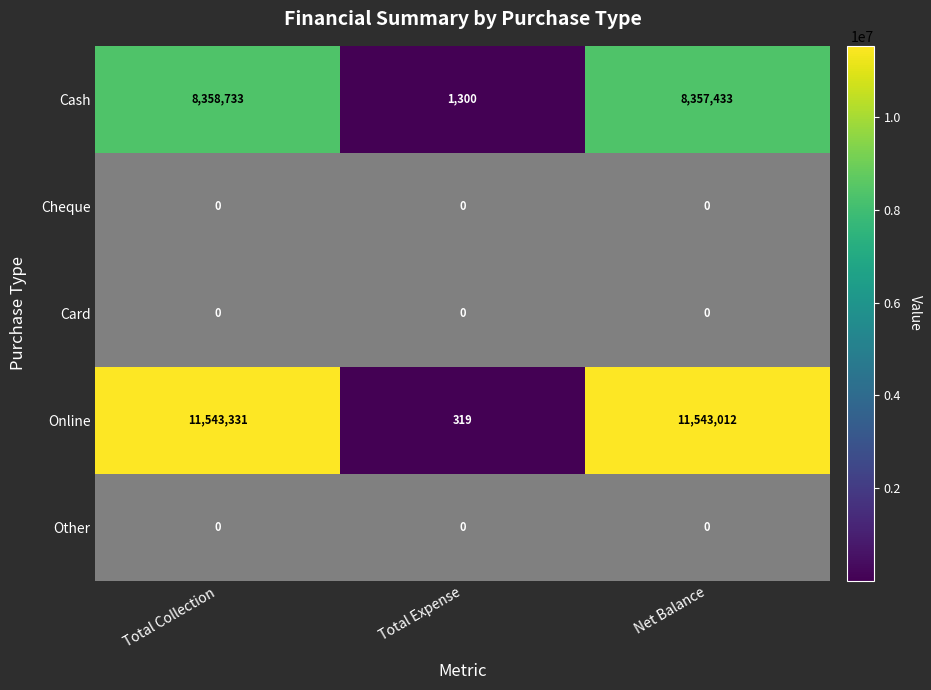

Reading right to left, list all the values displayed in this chart.

Cash: Net Balance=8357433	Total Expense=1300	Total Collection=8358733
Cheque: Net Balance=0	Total Expense=0	Total Collection=0
Card: Net Balance=0	Total Expense=0	Total Collection=0
Online: Net Balance=11543012	Total Expense=319	Total Collection=11543331
Other: Net Balance=0	Total Expense=0	Total Collection=0